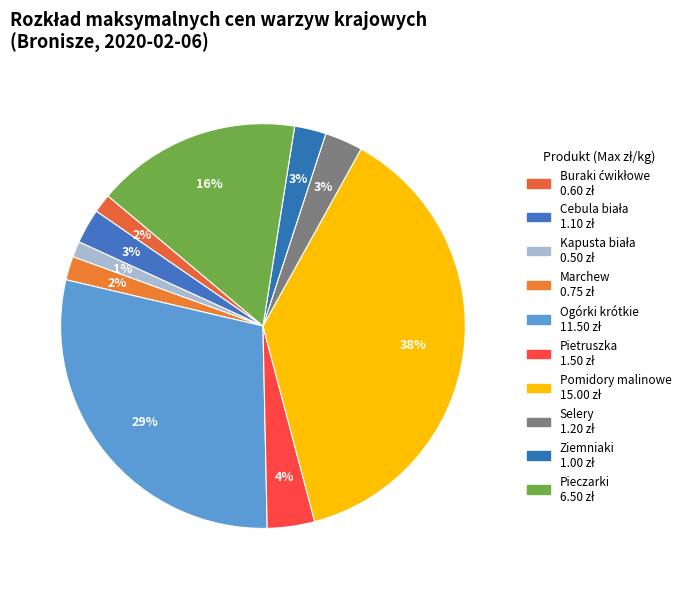

How many slices are in this pie chart?

10